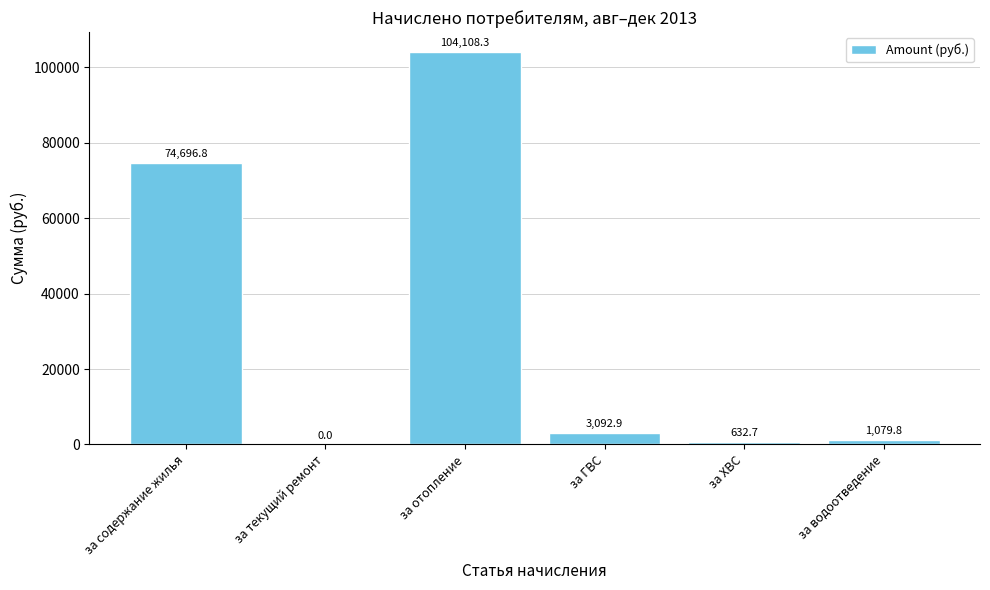

Reading left to right, extract all data points from this chart.

74696.8	0.0	104108.3	3092.9	632.7	1079.8